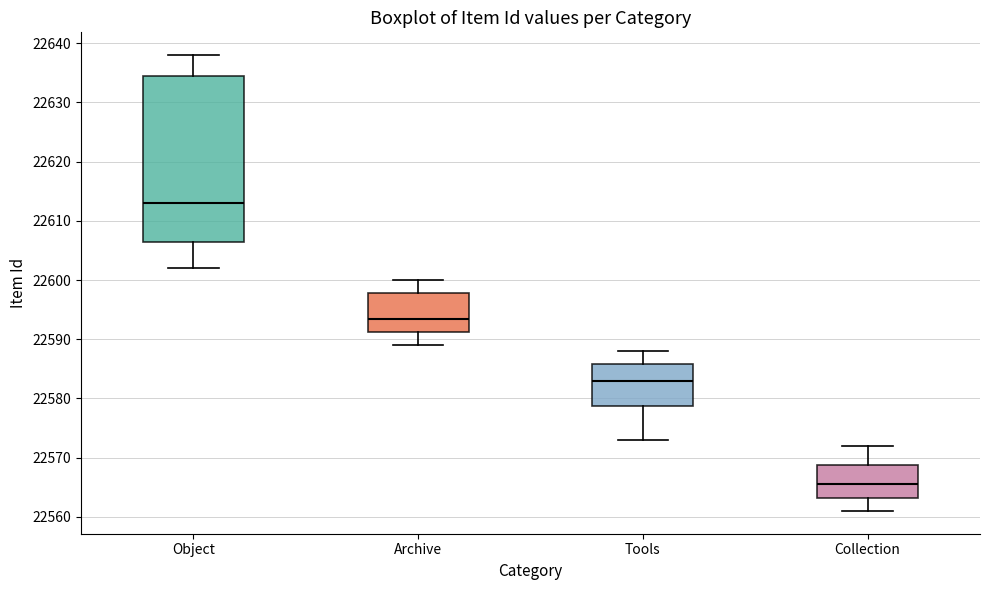

Reading left to right, transcribe this box plot: for each box, give where its median line is, the range the box spans, and where its two whiskers end, as read against the y-axis. The values are not printed on the chart, so give them approximately, as read against the axis.

Object: median 22613, box 22607 to 22635, whiskers 22602 to 22638
Archive: median 22594, box 22591 to 22598, whiskers 22589 to 22600
Tools: median 22583, box 22579 to 22586, whiskers 22573 to 22588
Collection: median 22566, box 22563 to 22569, whiskers 22561 to 22572